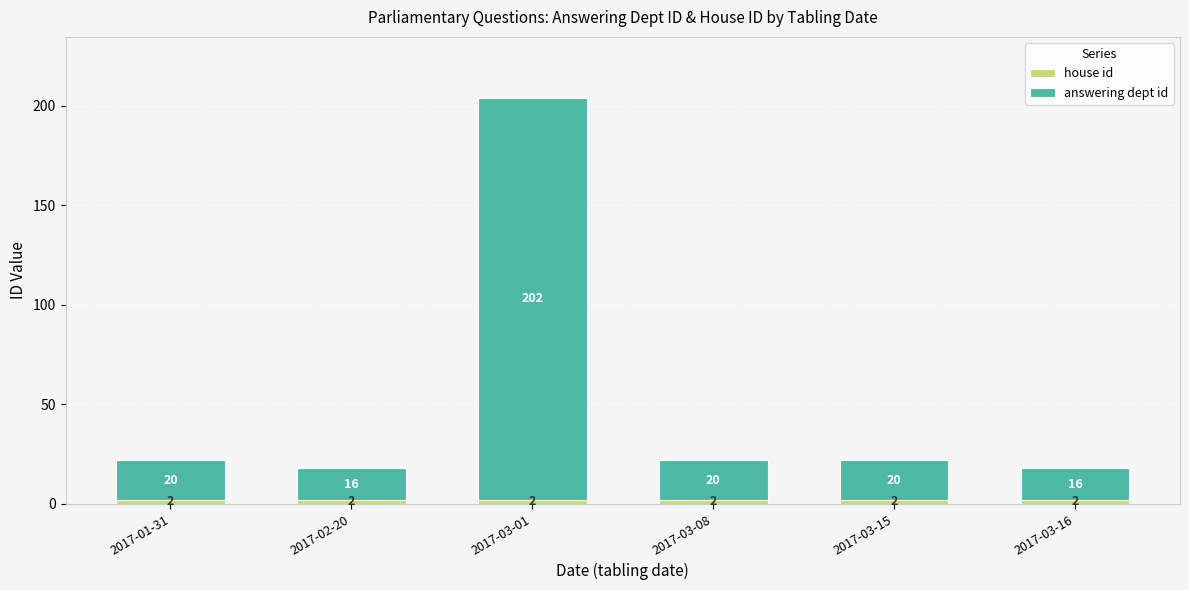

What is the total value across all series at 2017-03-08?

22